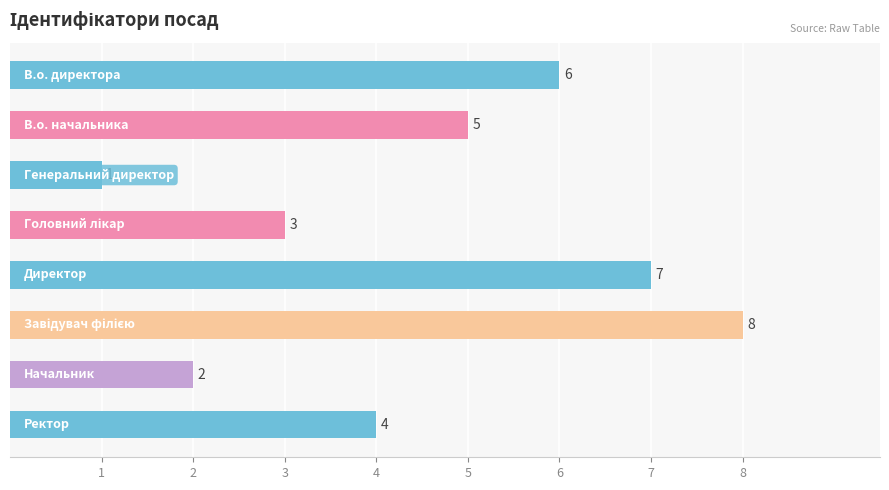

What is the difference between the second highest and second lowest values?

5